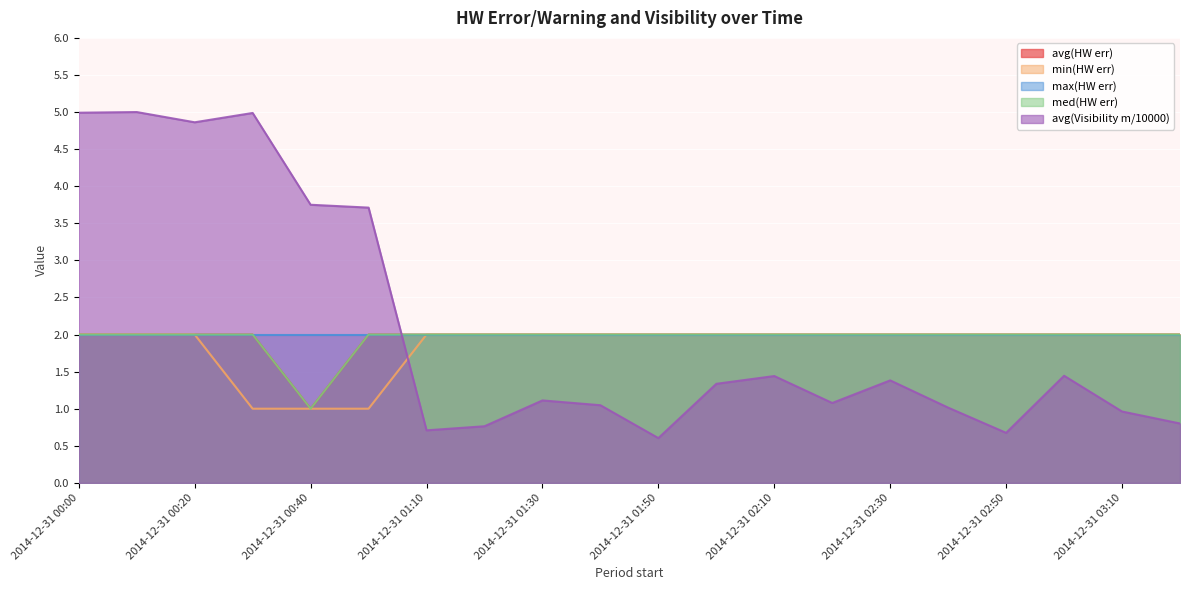

What is the spread (max minus min) of values at 2014-12-31 03:00?

0.6